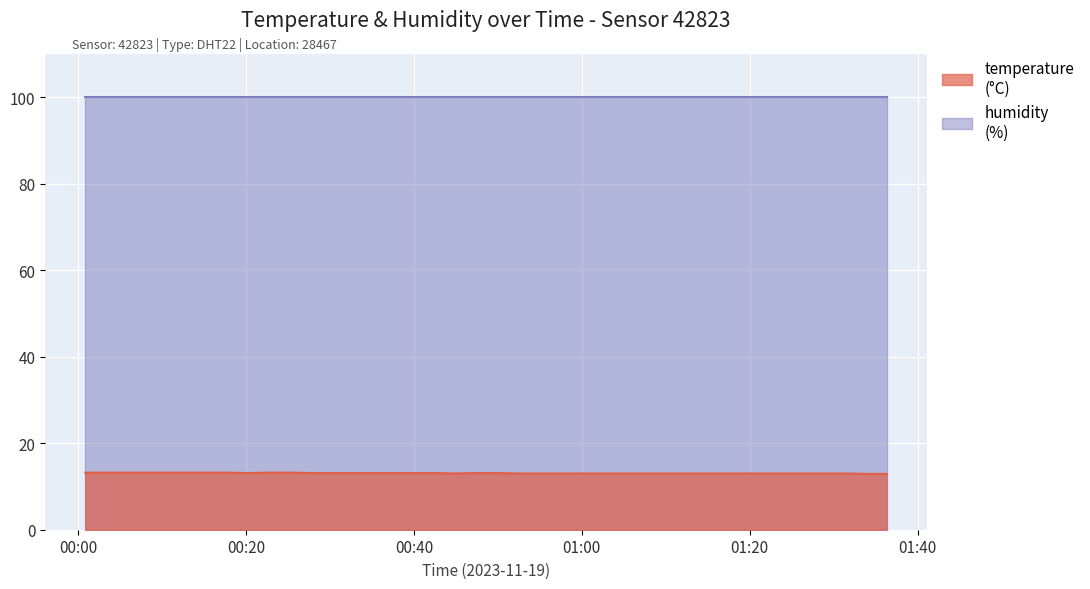

What position from the right is 2023-11-19T00:25:18?

30